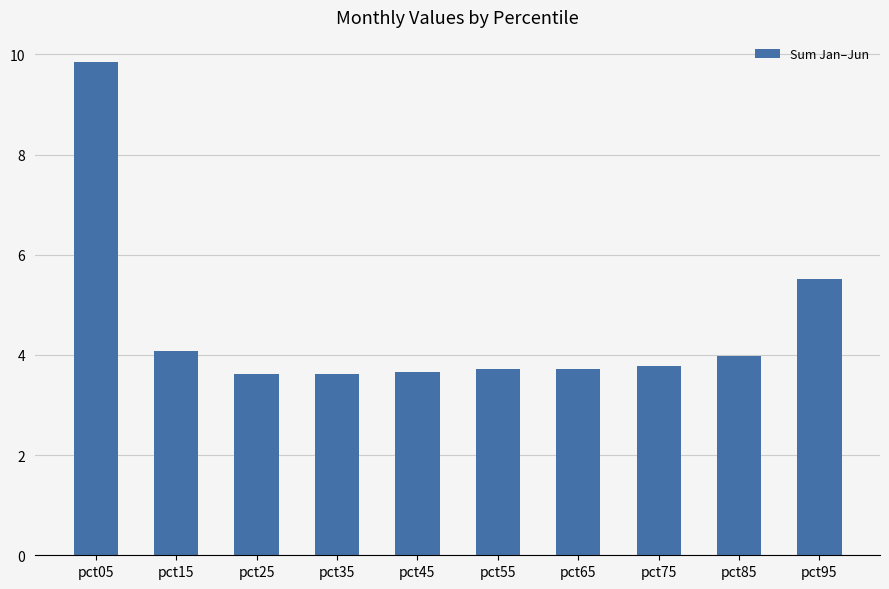

Where is the data nearest to the value 6?

pct95